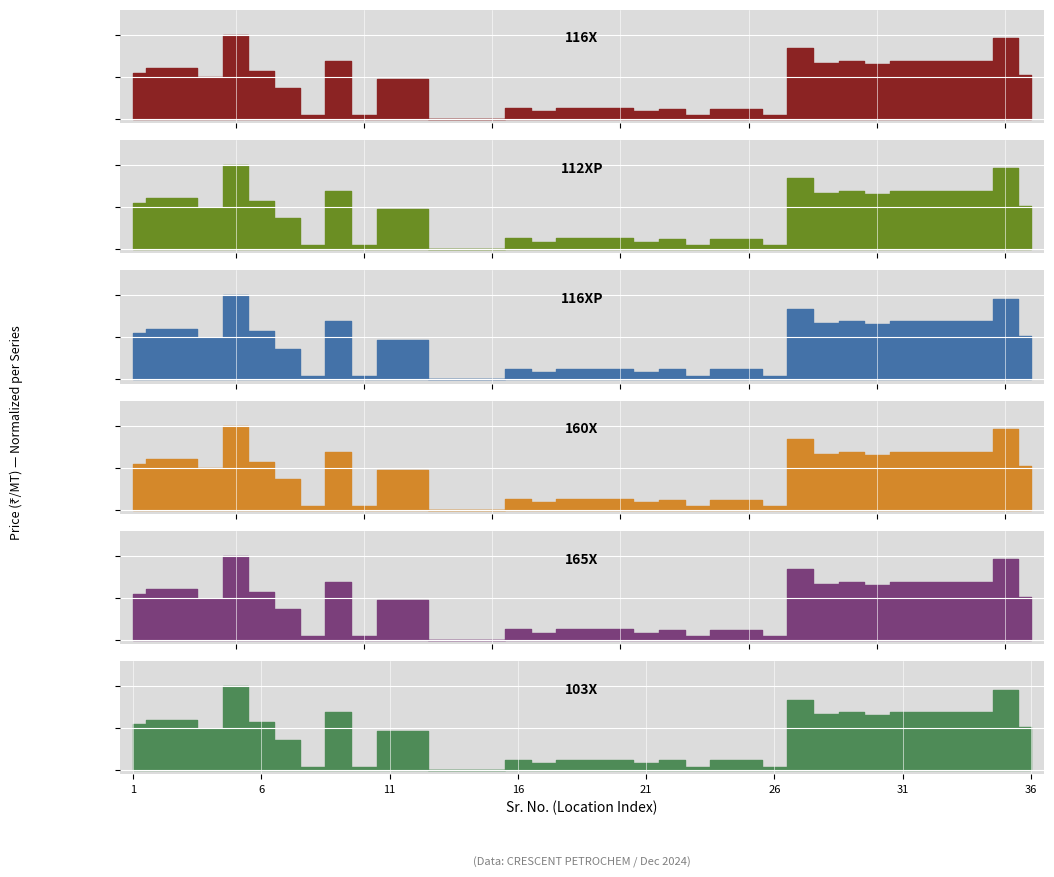

What is the average value of the 116X series?

0.4